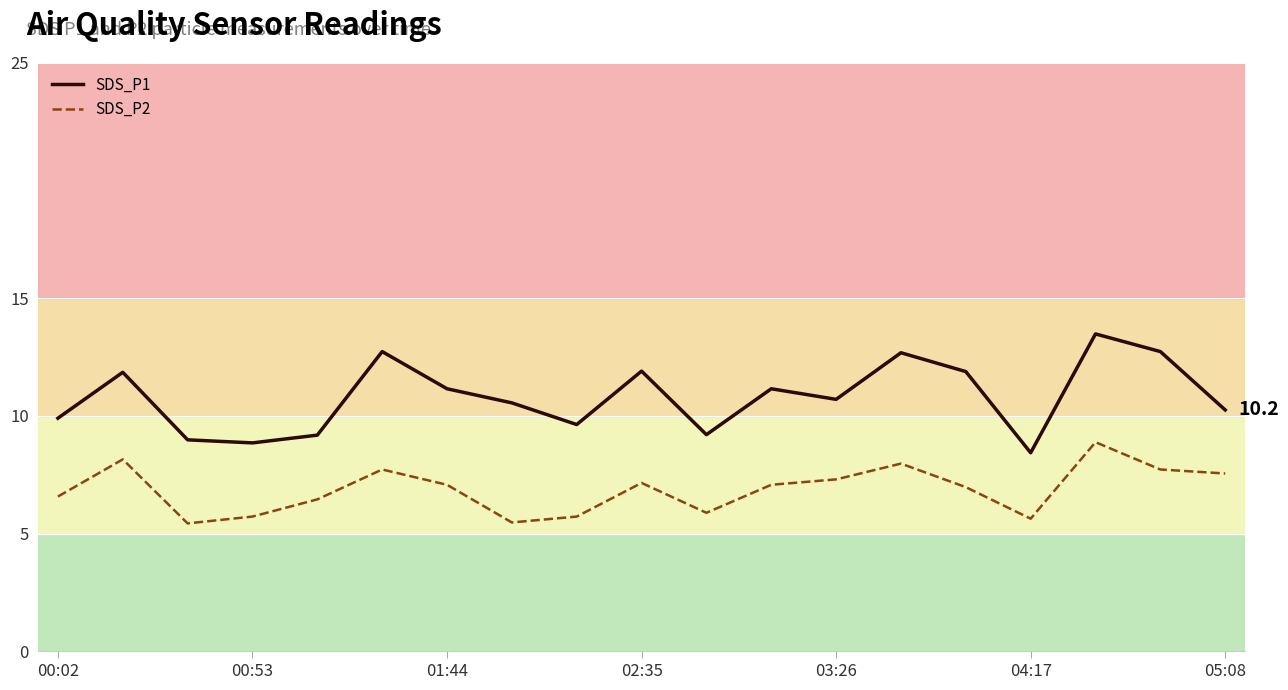

Which series has the largest range (max minus min)?

SDS_P1